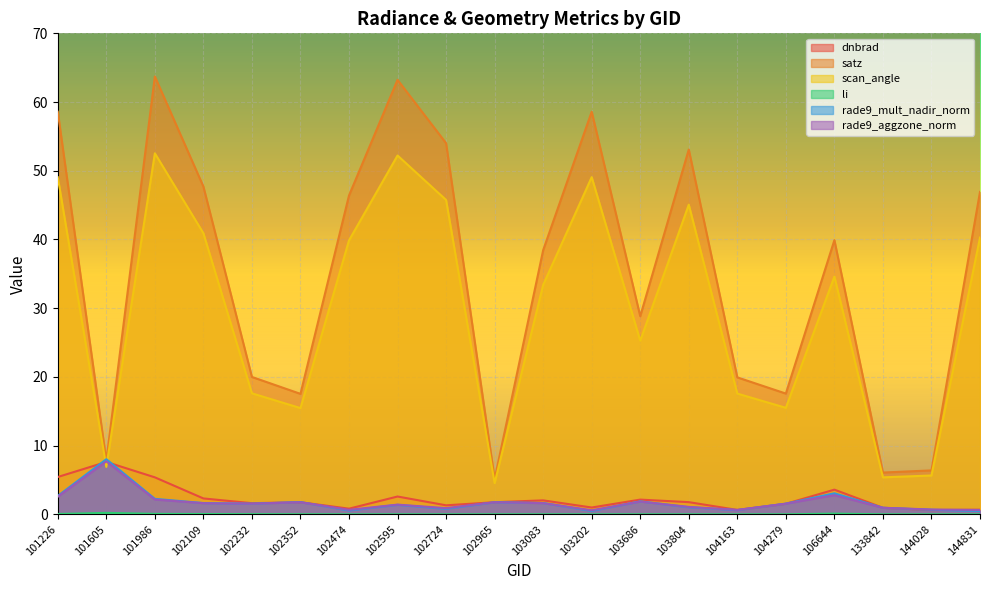

What is the approximate value of rade9_mult_nadir_norm at 102109?

1.6